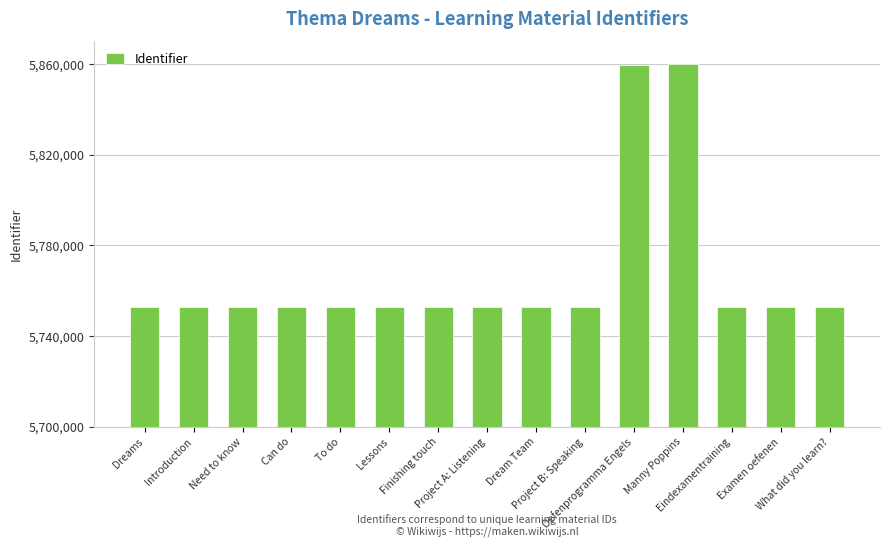

What is the ratio of the value at Manny Poppins to the value at Project B: Speaking?

1.0